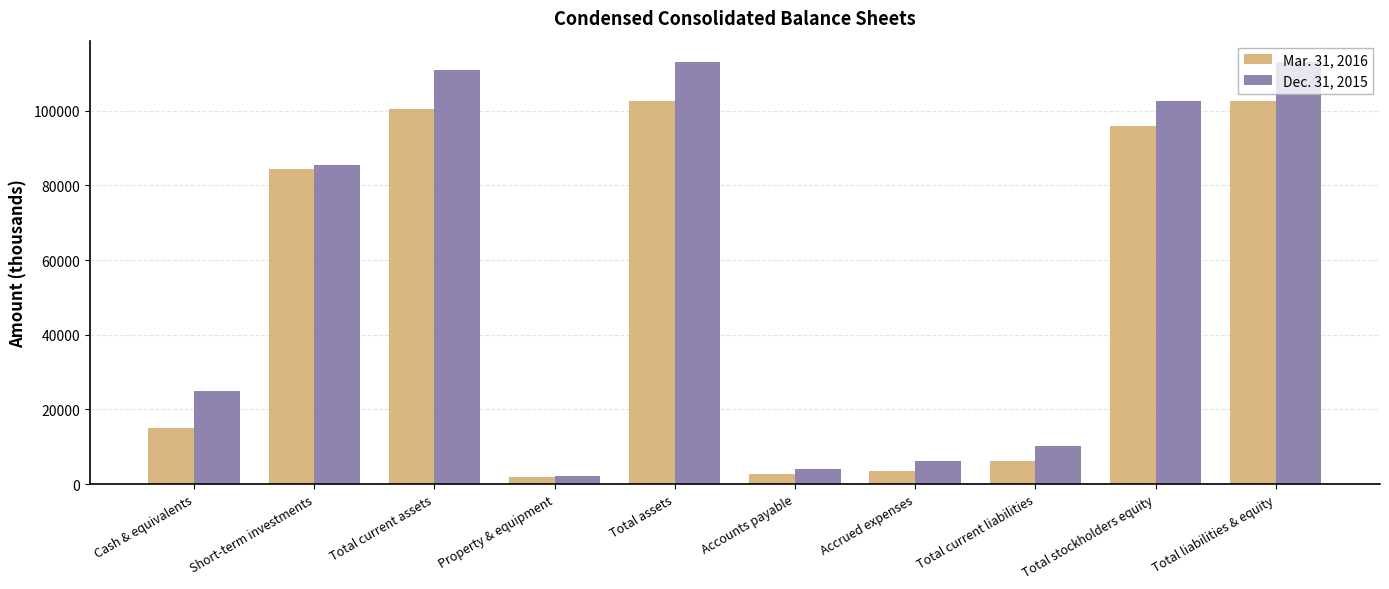

What is the total value across all series at Accounts payable?

6537